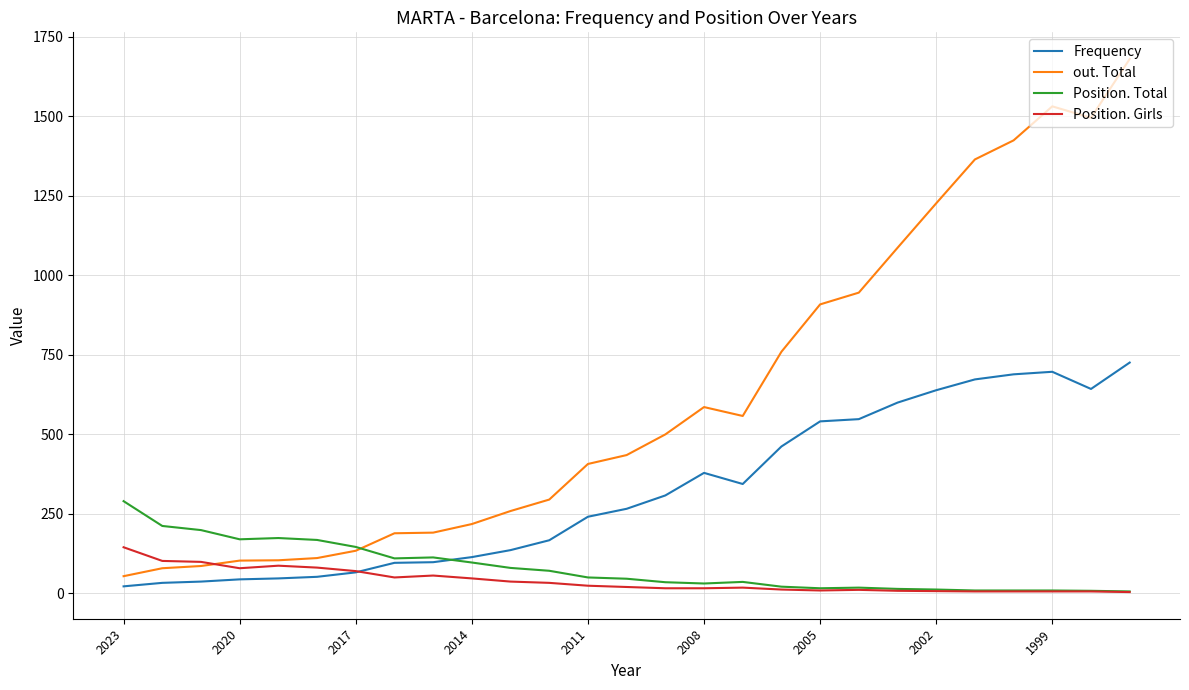

How many categories are shown in the chart?

27